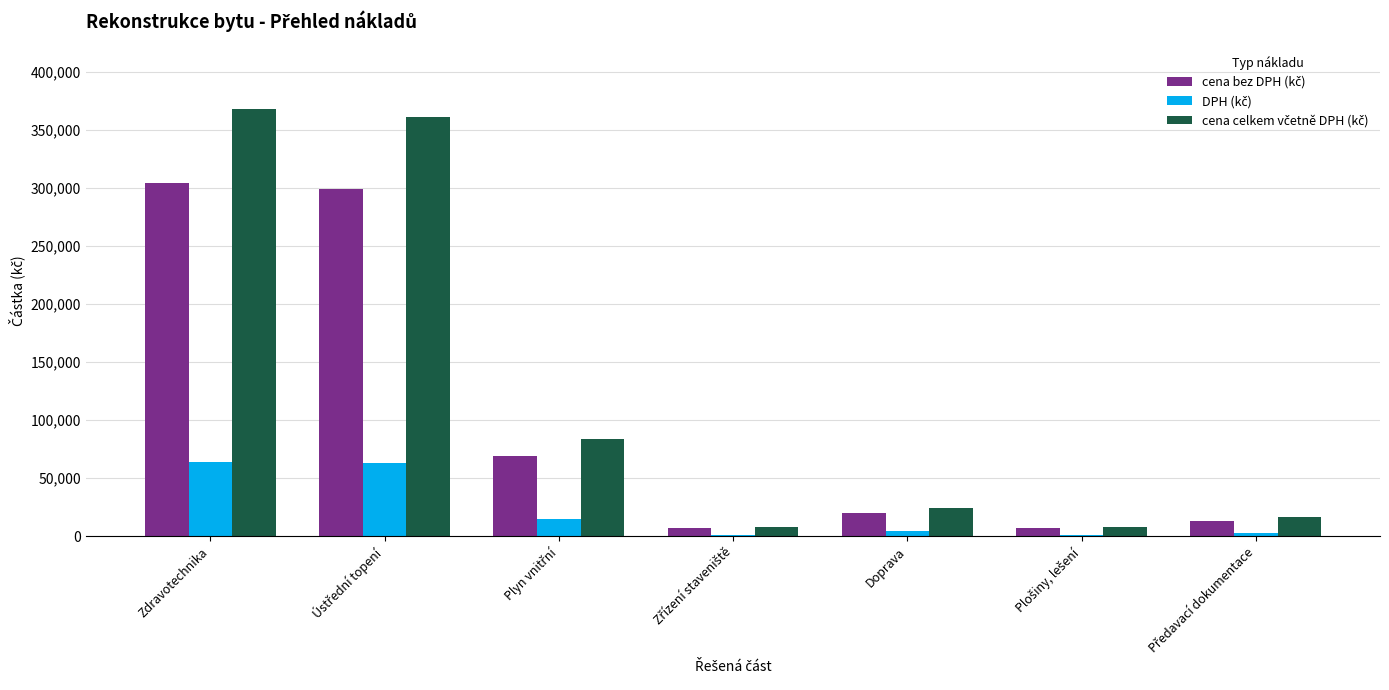

Which category has the lowest value in the cena bez DPH (kč) series?

Zřízení staveniště